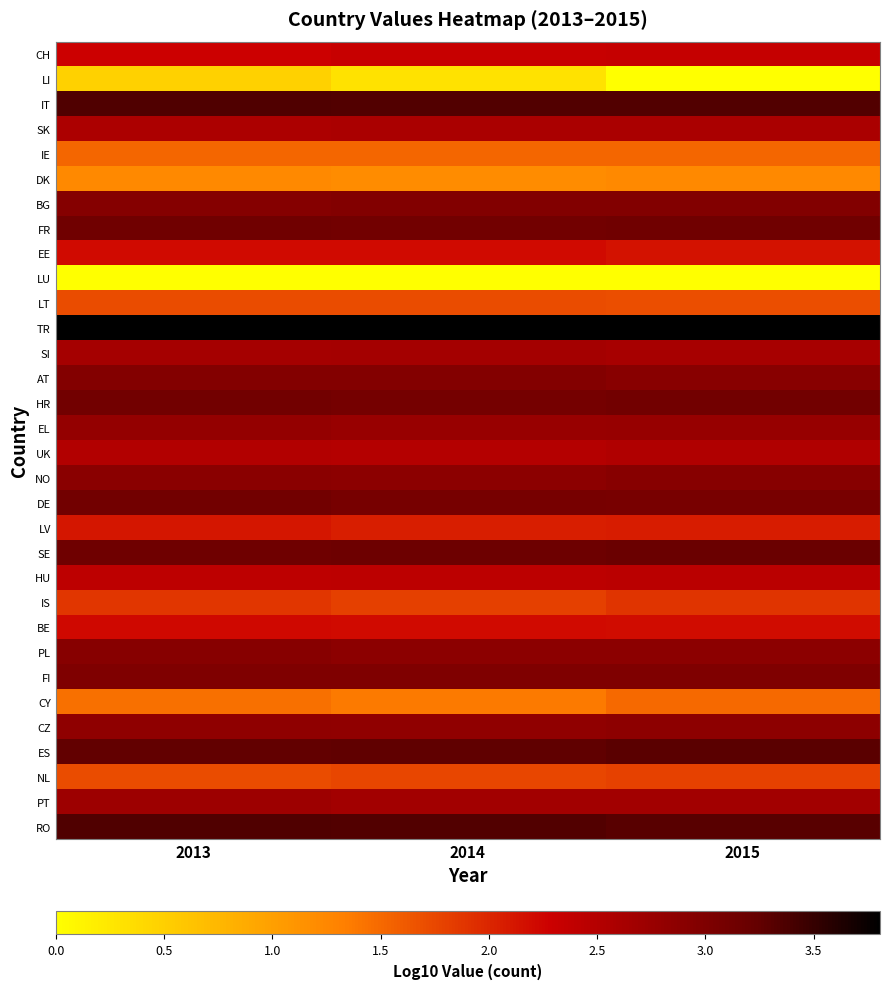

Which label corresponds to the largest value in the chart?

2015